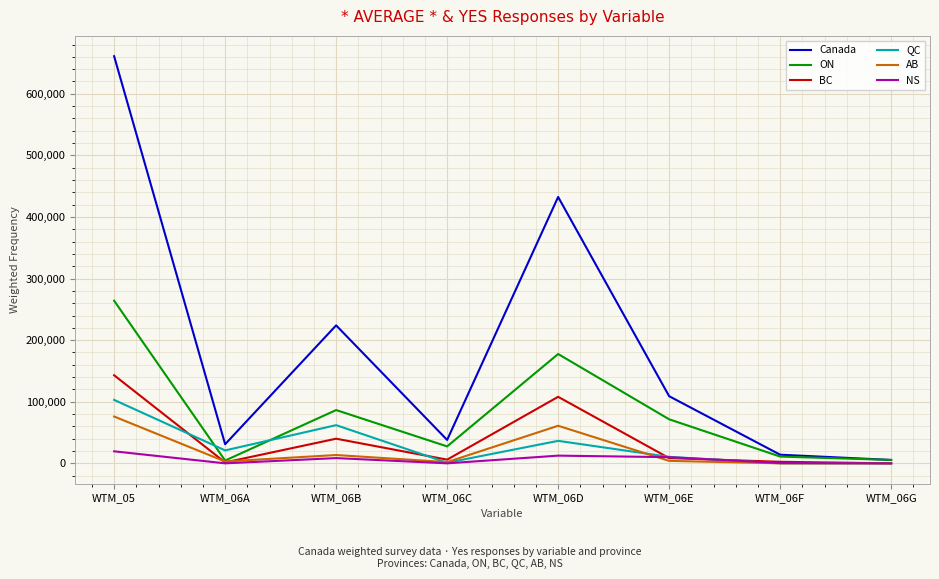

What is the difference between the second highest and minimum values in the BC series?

108000